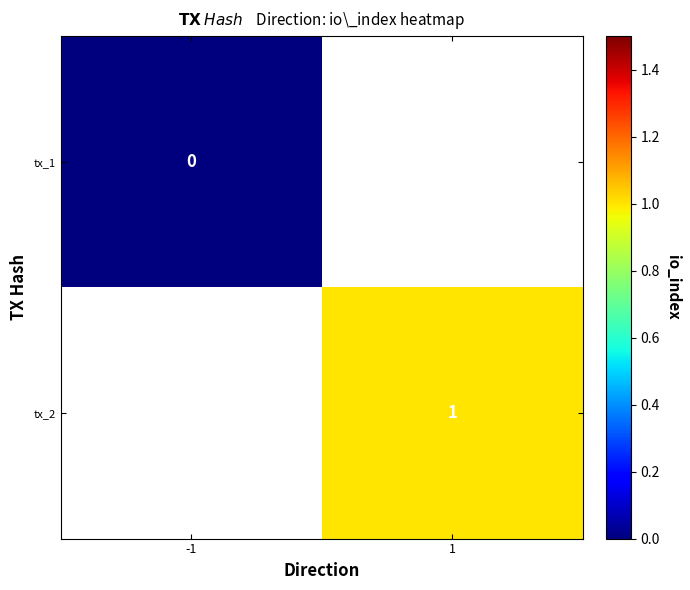

What is the greatest value displayed?

1.0